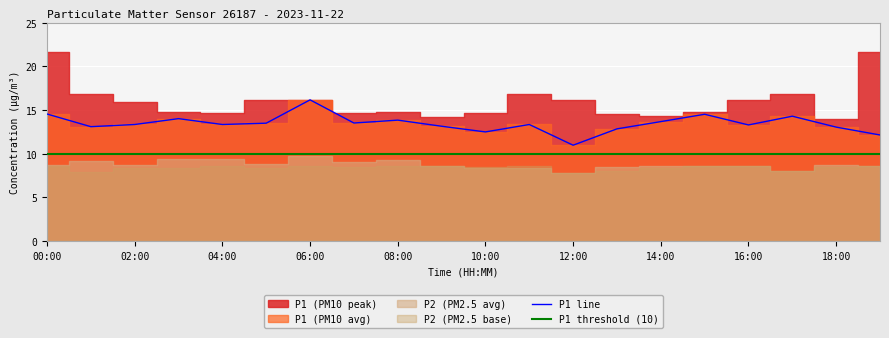

True or false: P1 line and P1 threshold (10) cross at least once.

False